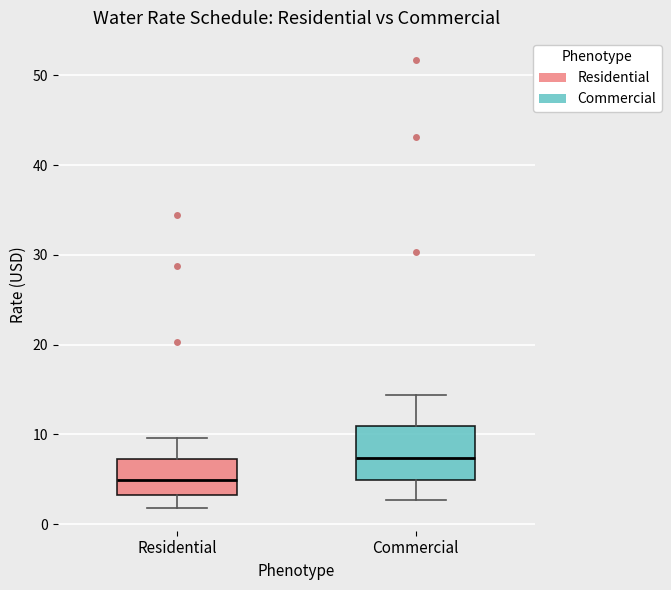

Which box has the lowest median line?

Residential